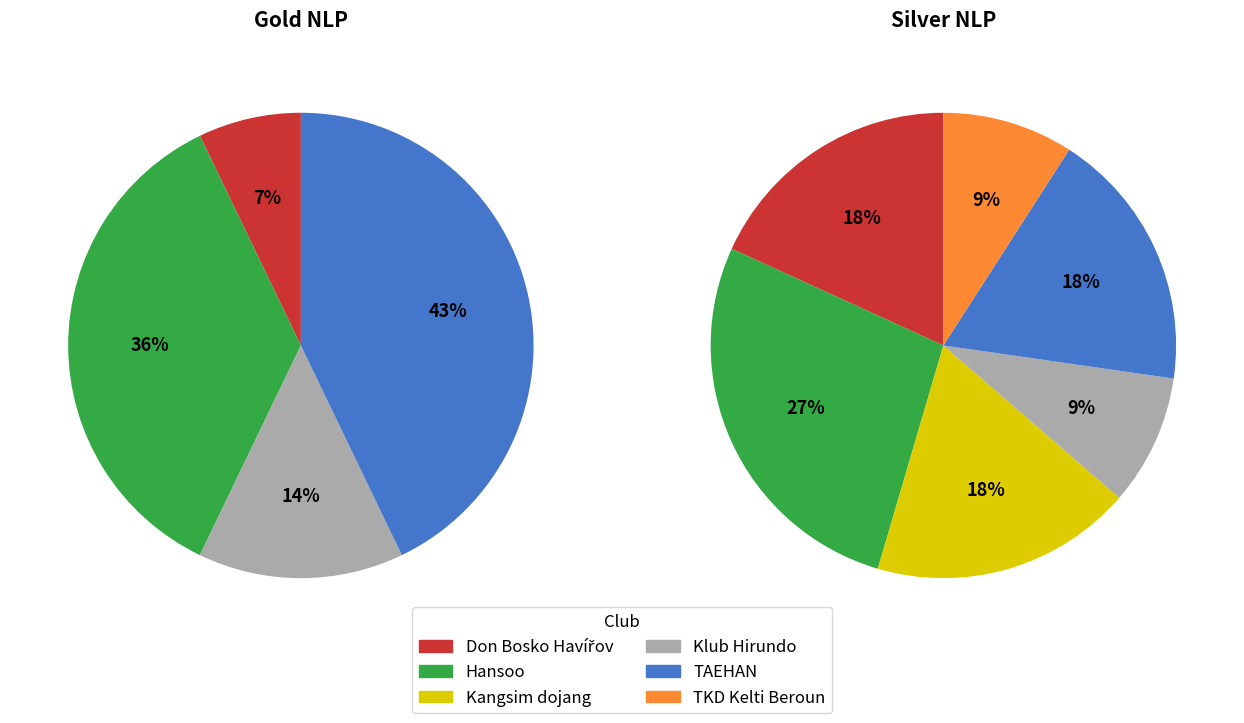

Combined, do Klub Hirundo and Kangsim dojang account for over 50%?

No